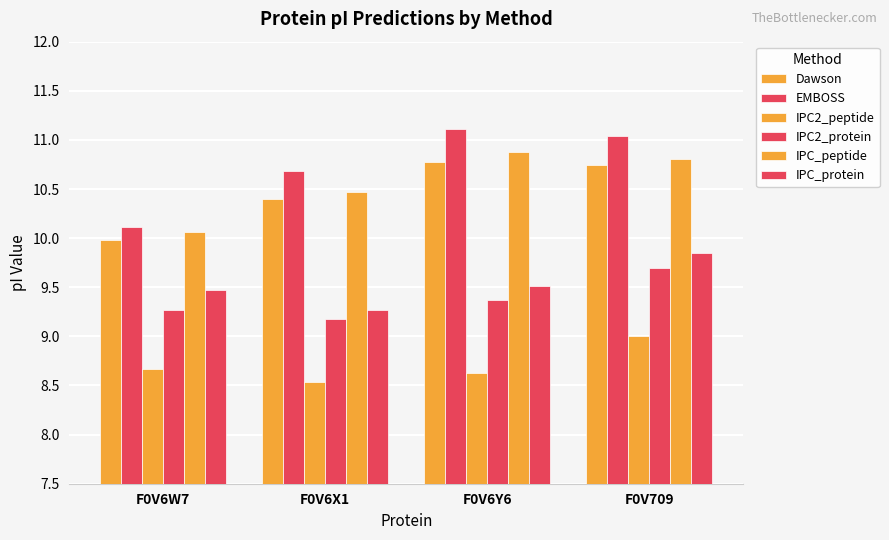

Which category has the lowest value in the IPC2_protein series?

F0V6X1